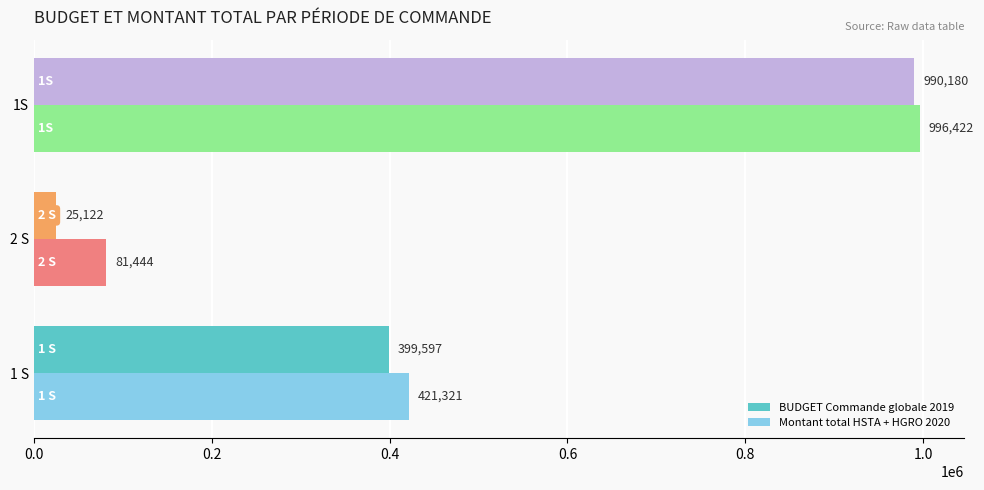

What is the spread (max minus min) of values at 1 S?

21724